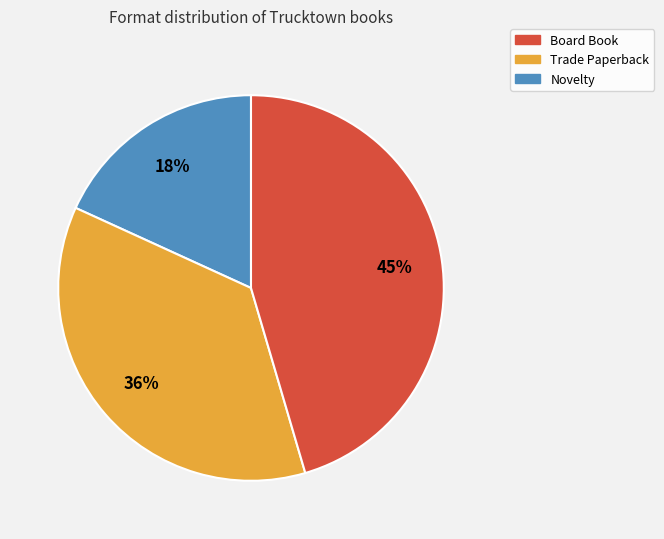

Is there a majority slice in this chart?

No